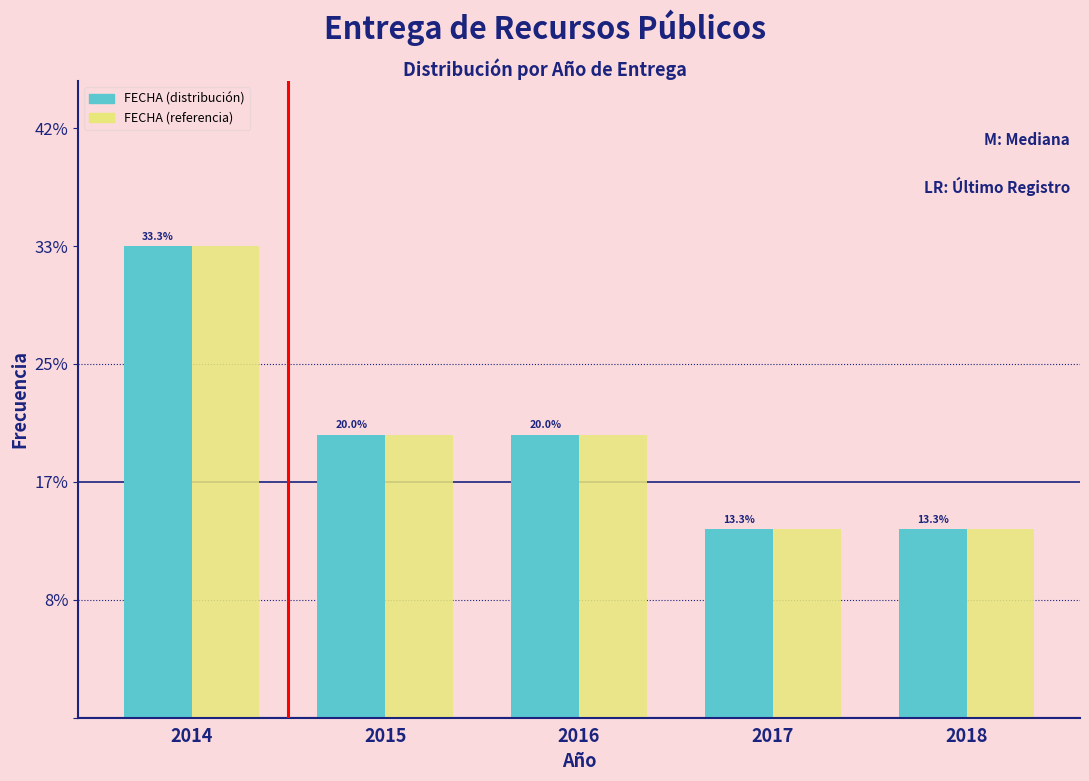

Reading left to right, transcribe all the data shown in this chart.

FECHA (distribución): 2014=33.3	2015=20.0	2016=20.0	2017=13.3	2018=13.3
FECHA (referencia): 2014=33.3	2015=20.0	2016=20.0	2017=13.3	2018=13.3